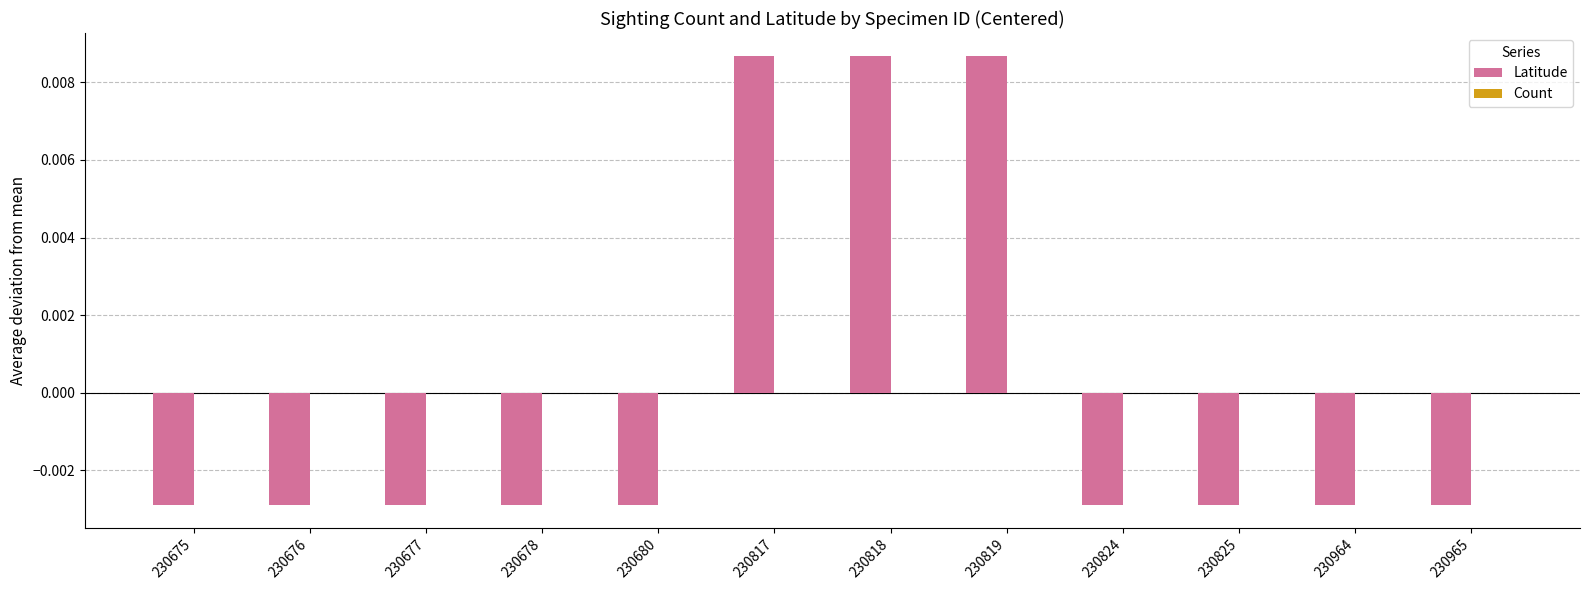

Which has a higher value, 230676 or 230819?

230819